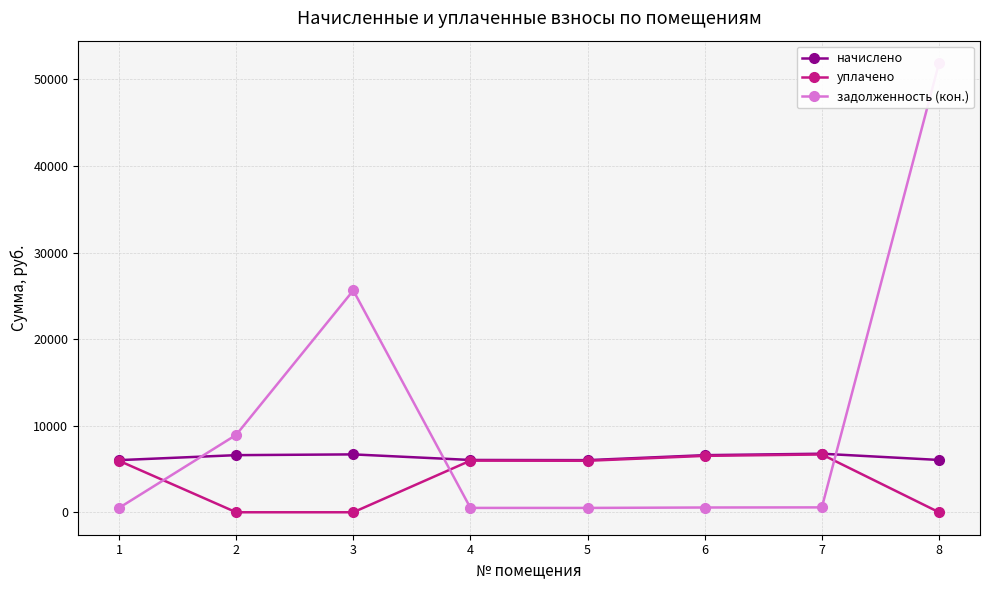

Is it true that уплачено equals 6675.9 at 7?

True